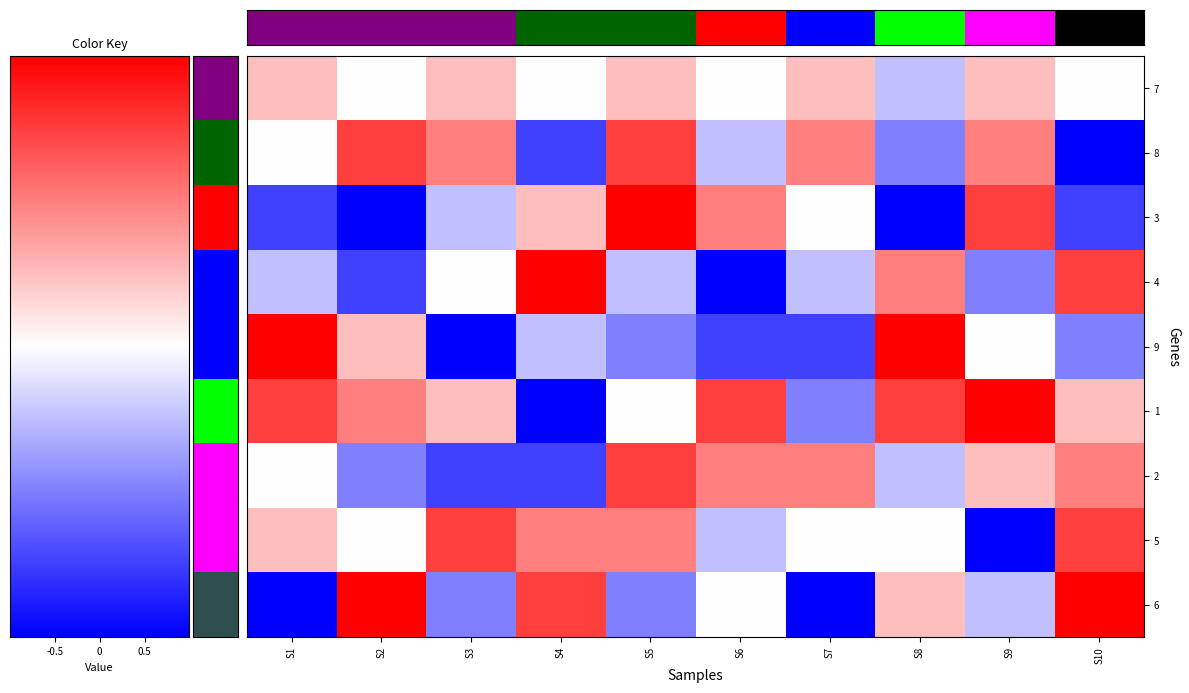

Which label corresponds to the smallest value in the chart?

9